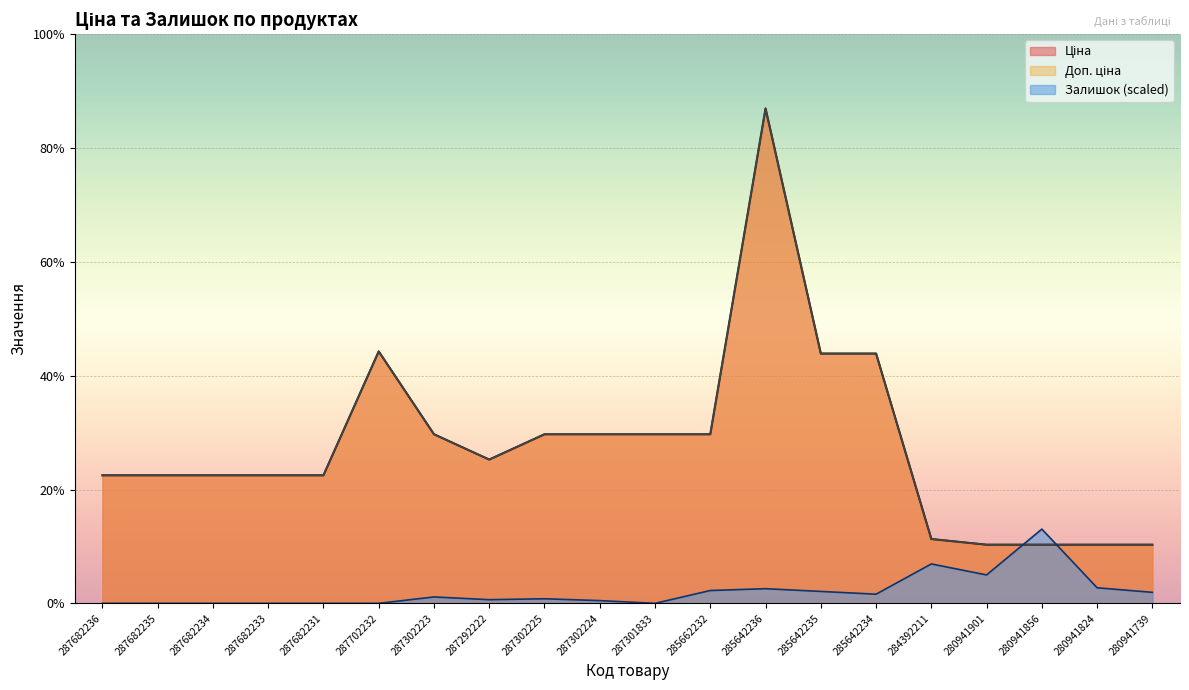

What are all the series names shown in the legend?

Ціна, Доп. ціна, Залишок